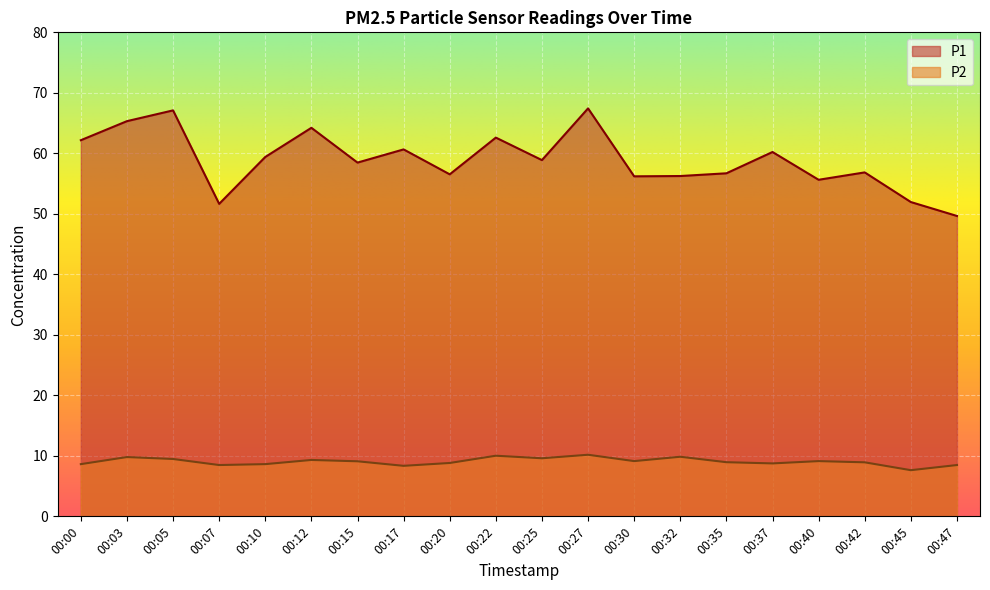

What is the total value across all series at 00:35?

65.7